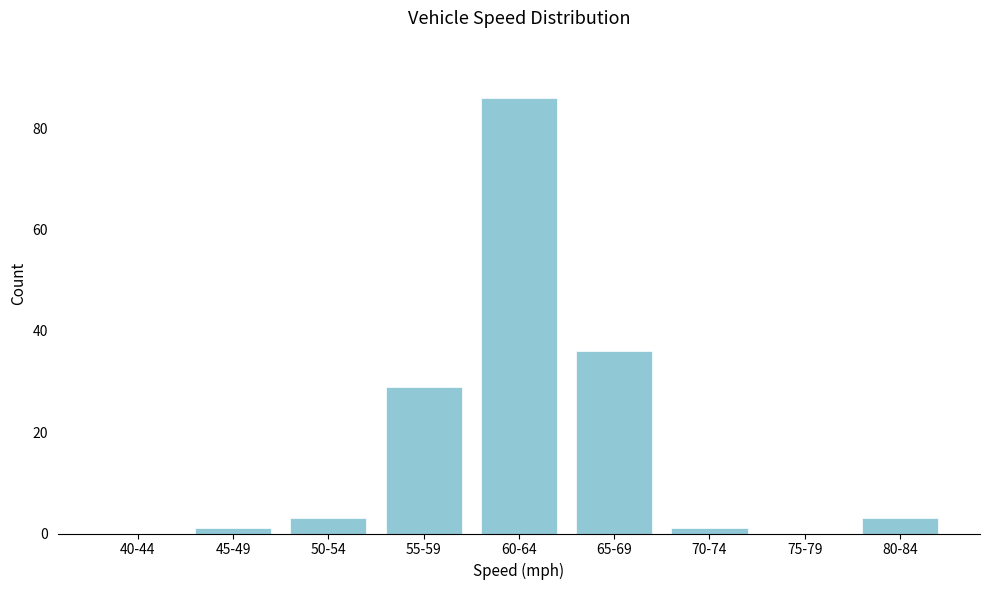

Reading left to right, transcribe all the data shown in this chart.

40-44=0	45-49=1	50-54=3	55-59=29	60-64=86	65-69=36	70-74=1	75-79=0	80-84=3